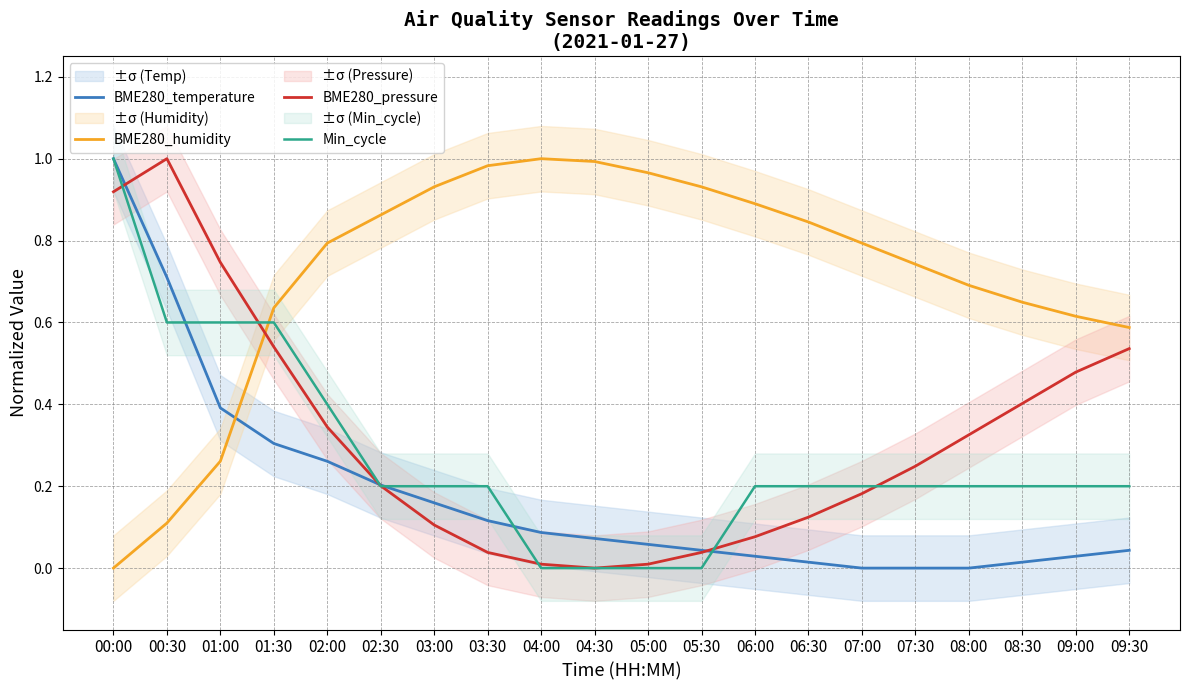

What is the label of the 7th point from the right?

06:30